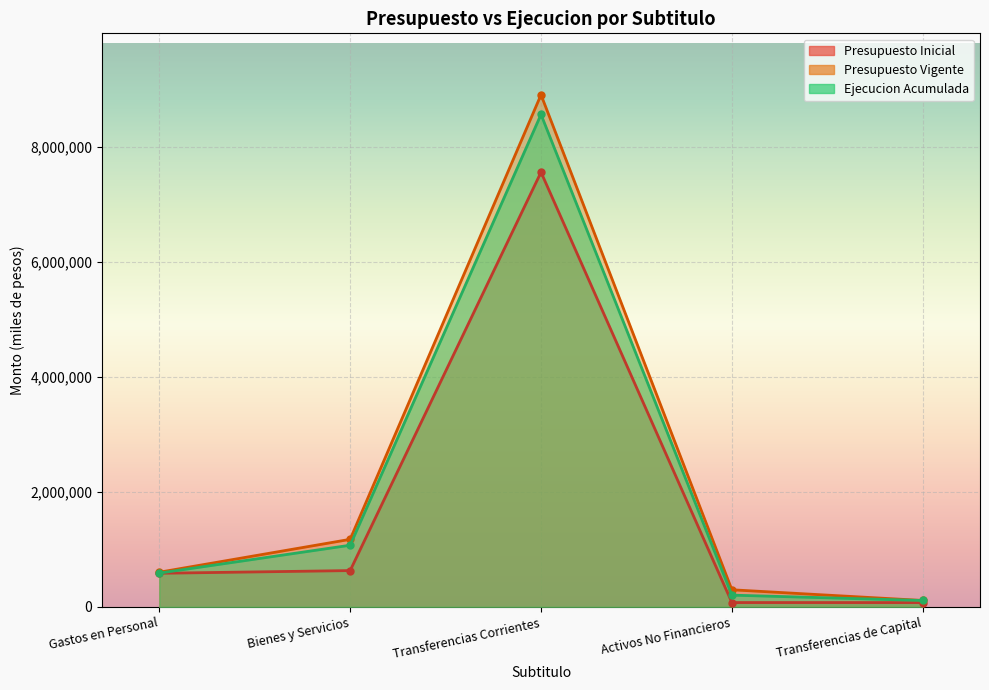

Which series changed the most between Transferencias Corrientes and Activos No Financieros?

Presupuesto Vigente